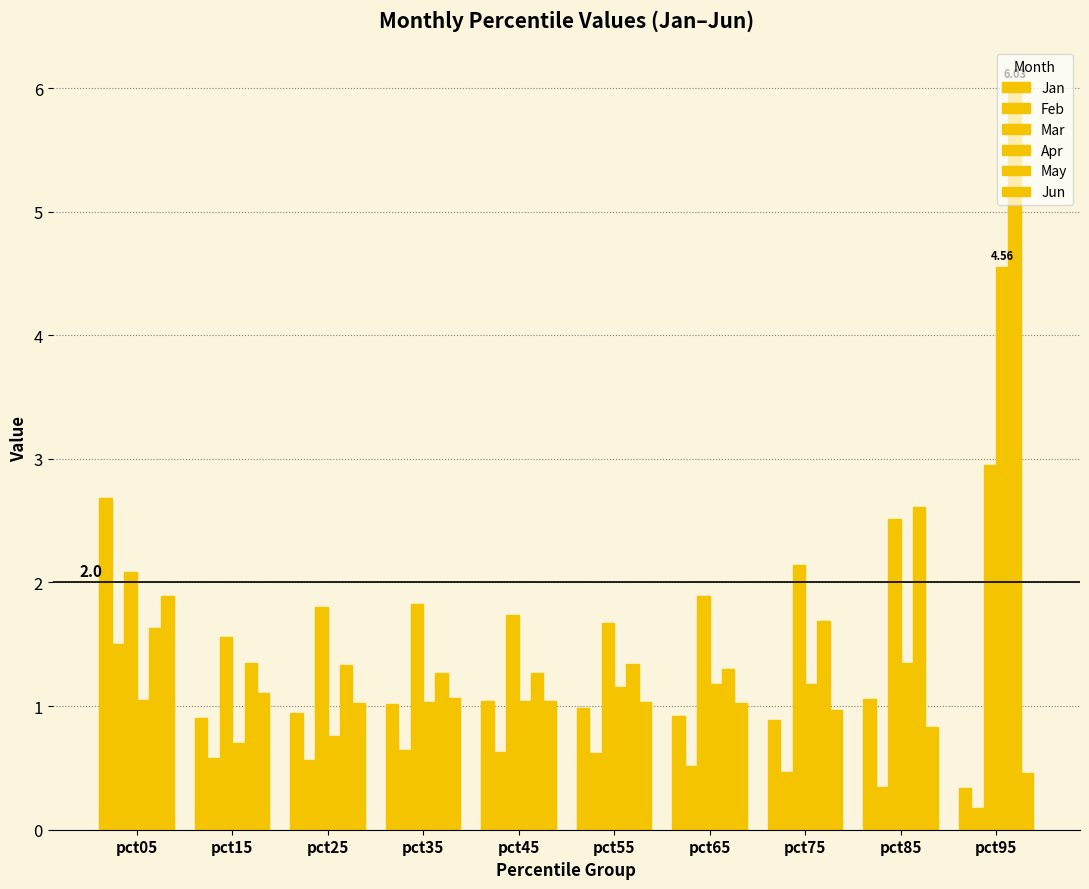

How many series are shown in this chart?

6